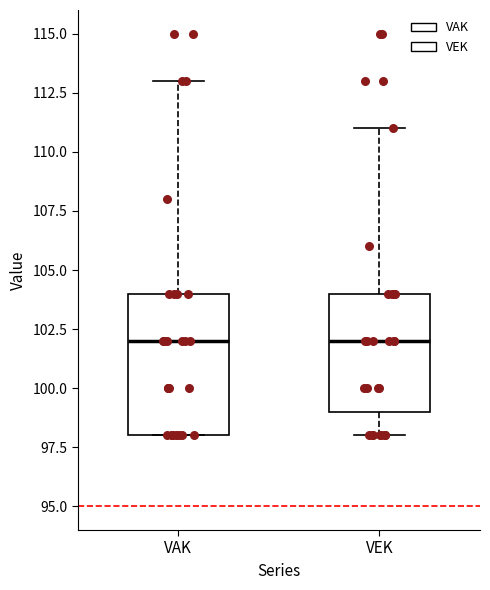

Where does the median line of the box for VAK sit on the y-axis? The values are not printed on the chart, so give them approximately, as read against the axis.

102